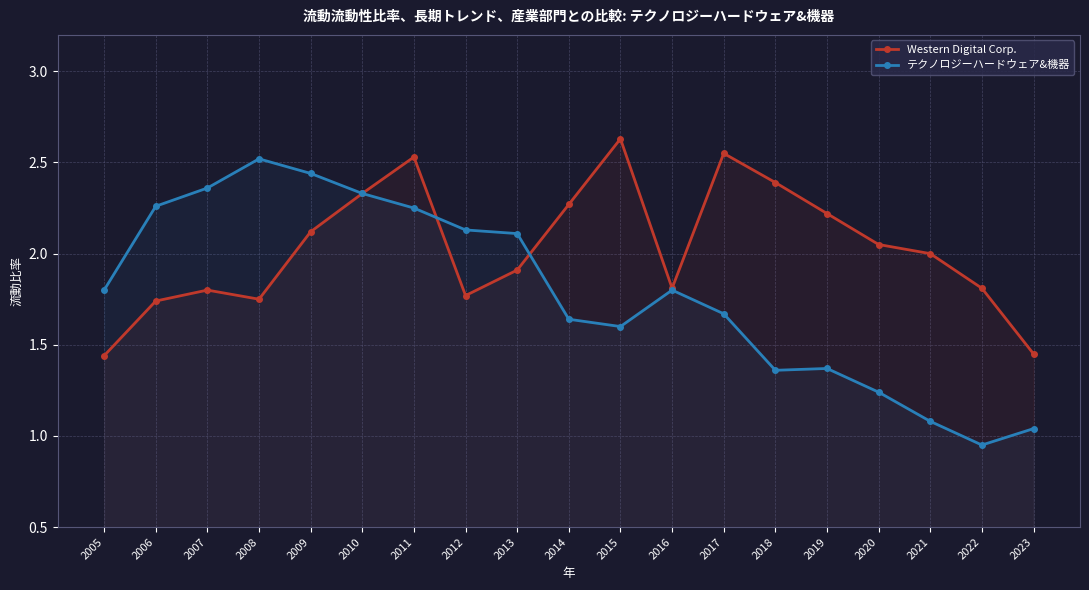

Is the value of テクノロジーハードウェア&機器 at 2015 greater than the value of Western Digital Corp. at 2008?

No